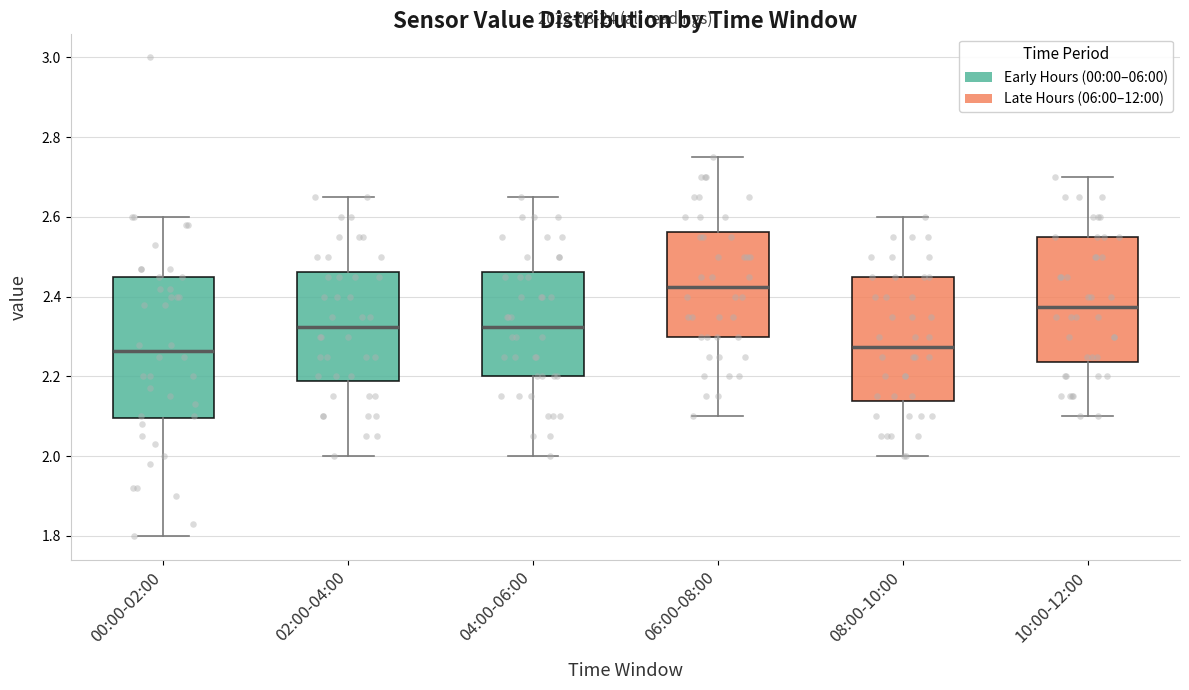

Which box has the highest median line?

06:00-08:00